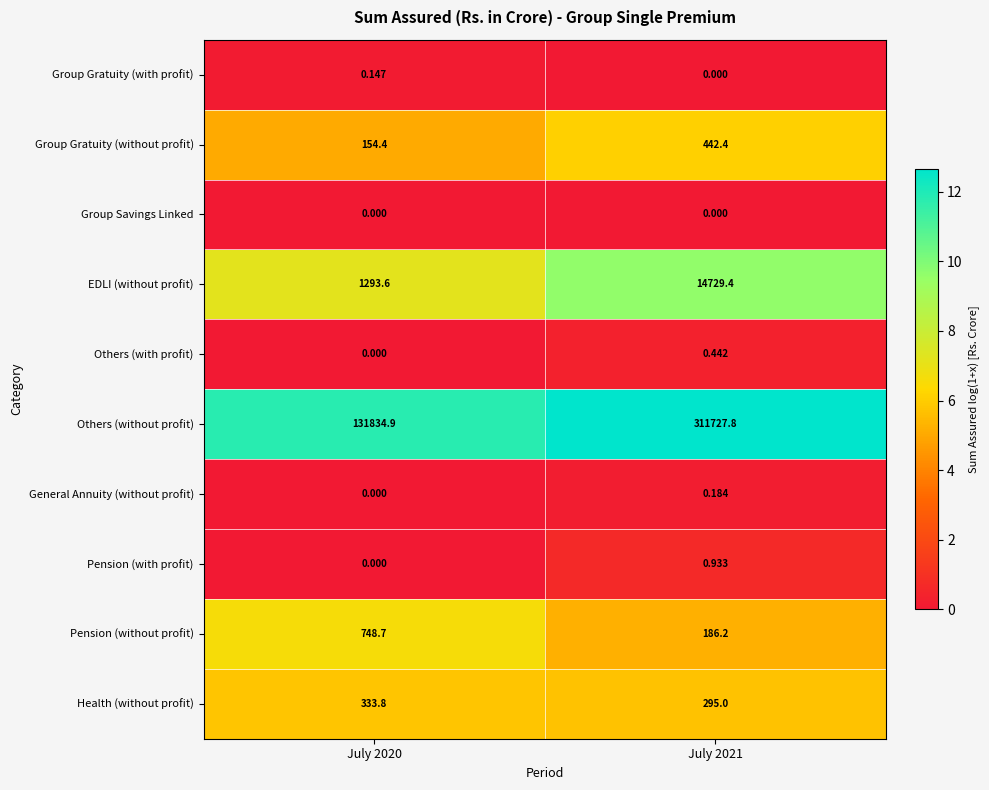

Is the value of EDLI (without profit) at July 2021 greater than the value of Others (with profit) at July 2021?

Yes